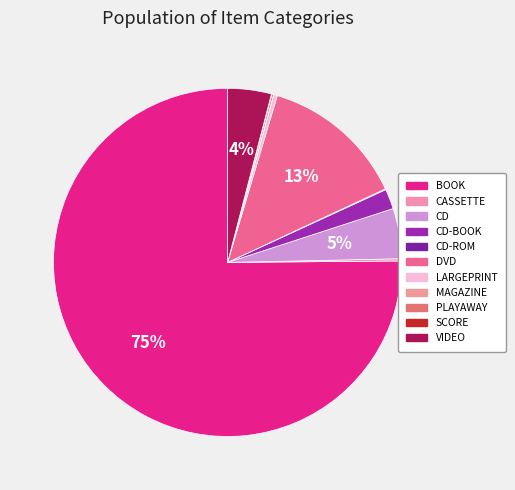

What percentage do MAGAZINE and CASSETTE together represent?

0.2%